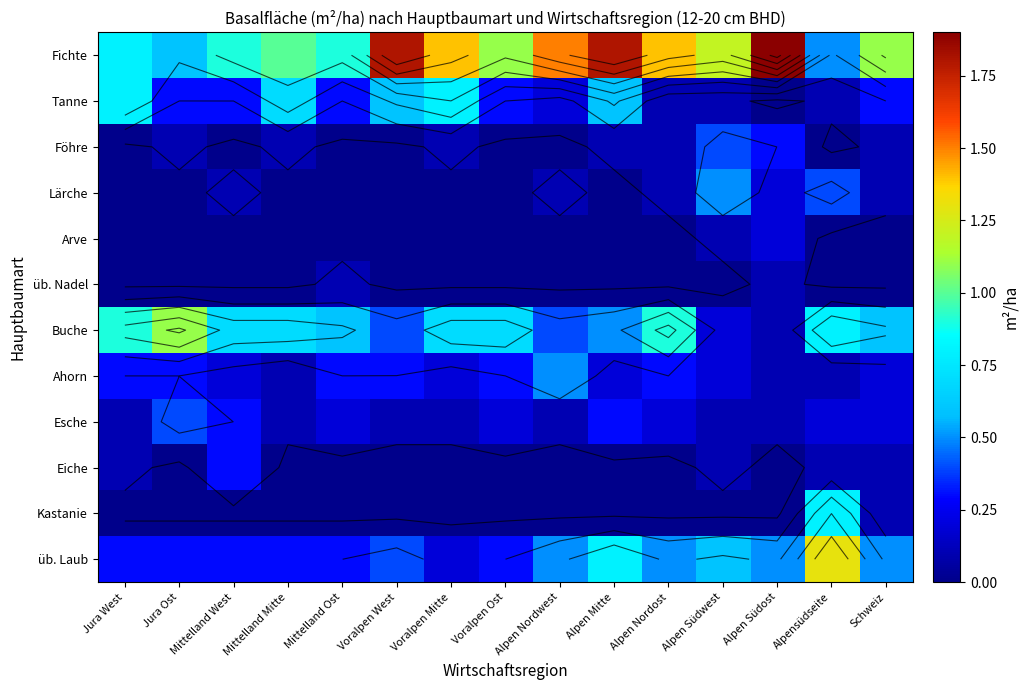

What is the average value of the Föhre series?

0.1